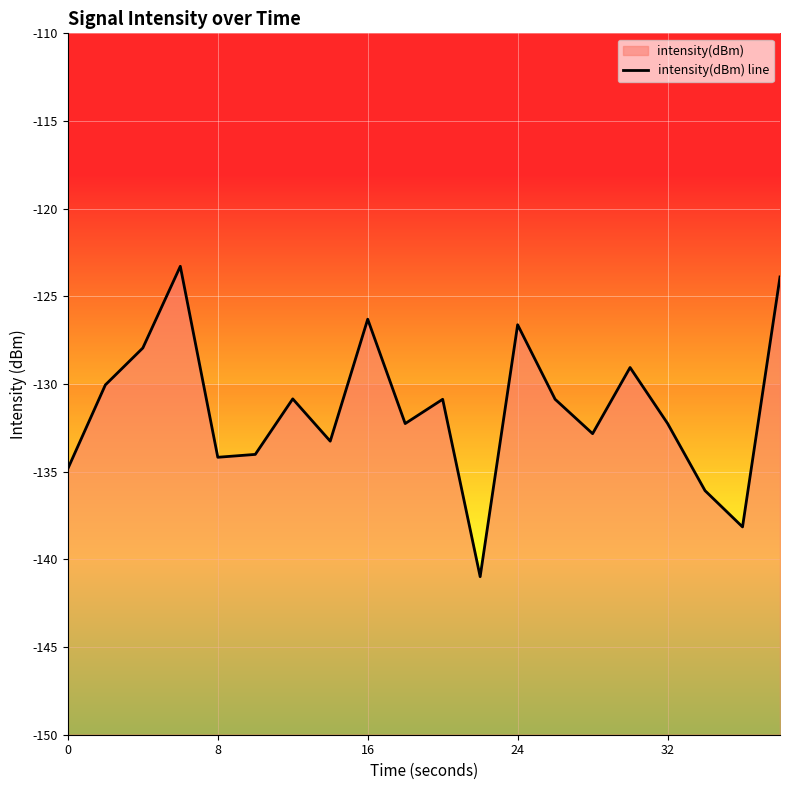

How many values are below -130?

14